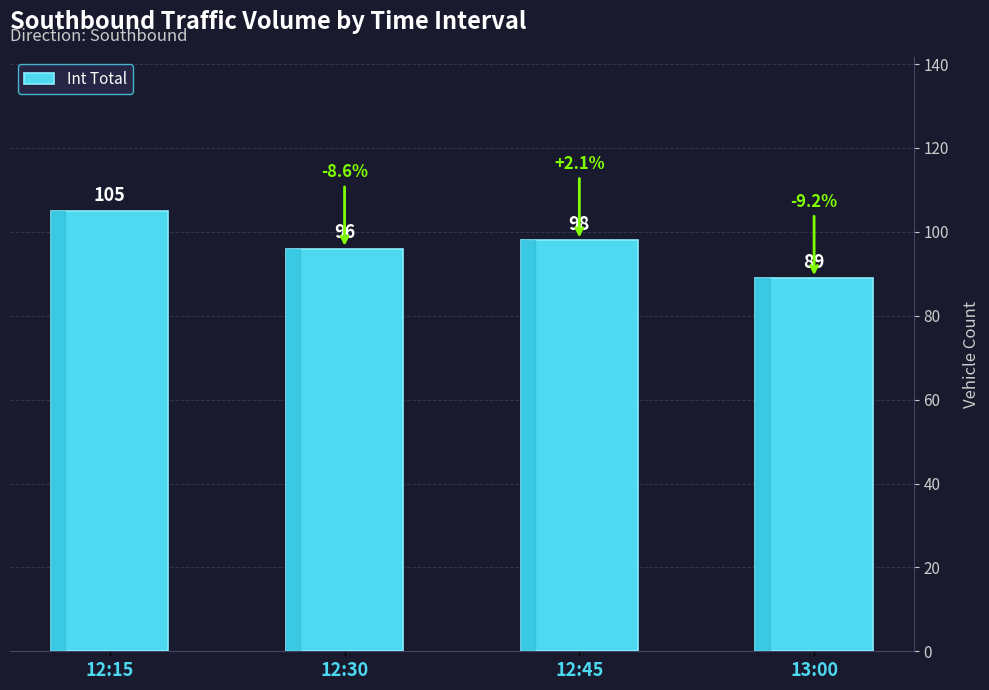

Which category has the highest value across all series?

12:15